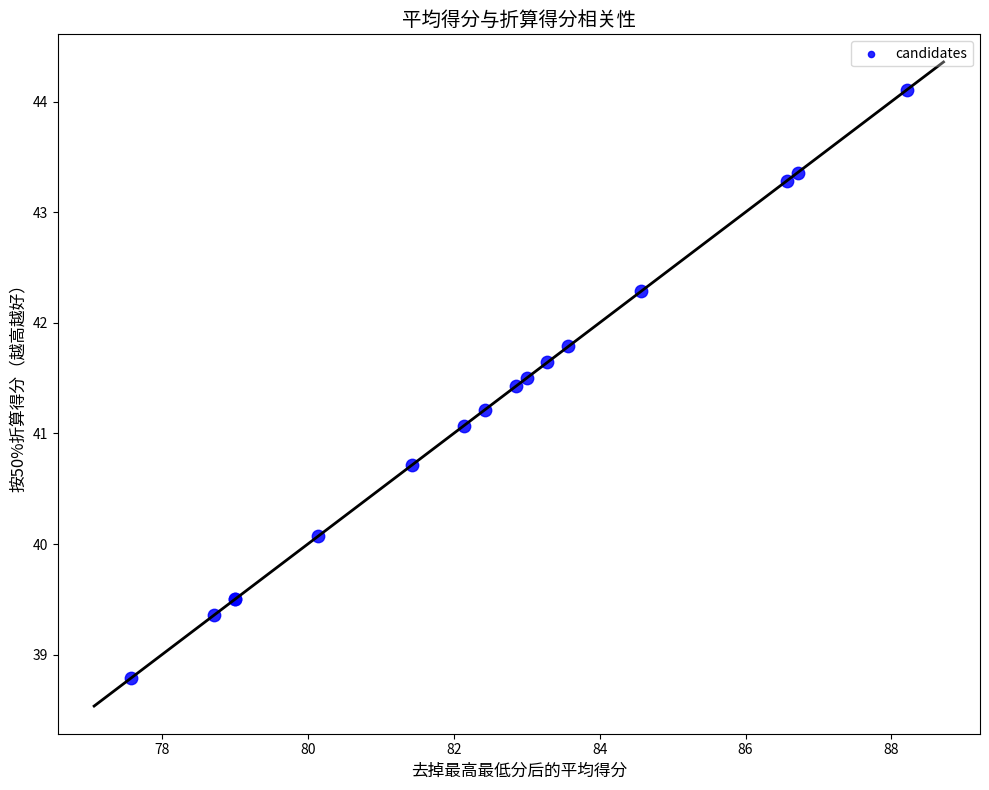

What Y value in the scatter plot is closest to 41?

41.1